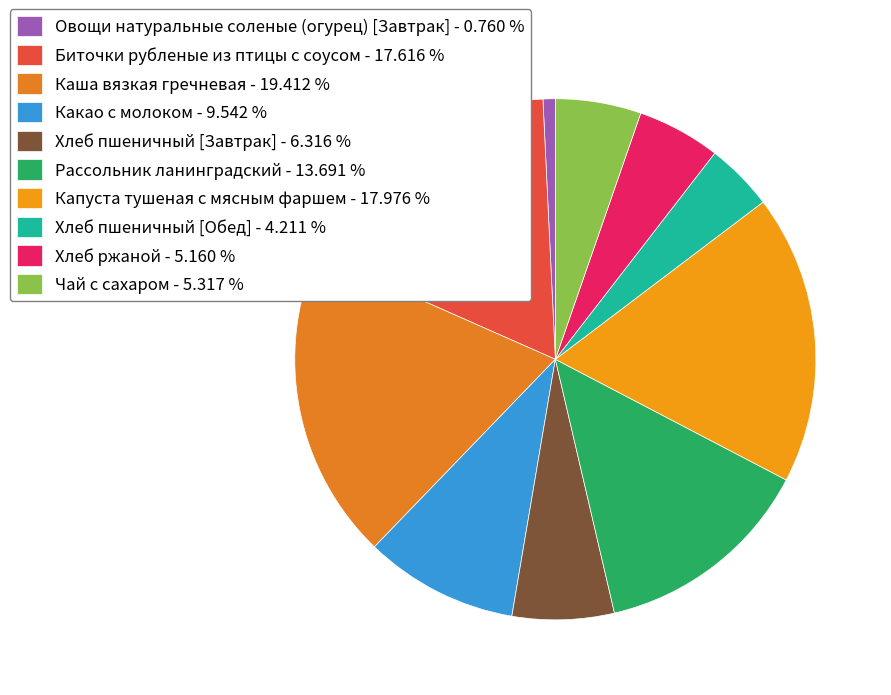

What is the ratio of the value at Биточки рубленые из птицы с соусом to the value at Каша вязкая гречневая?

0.9